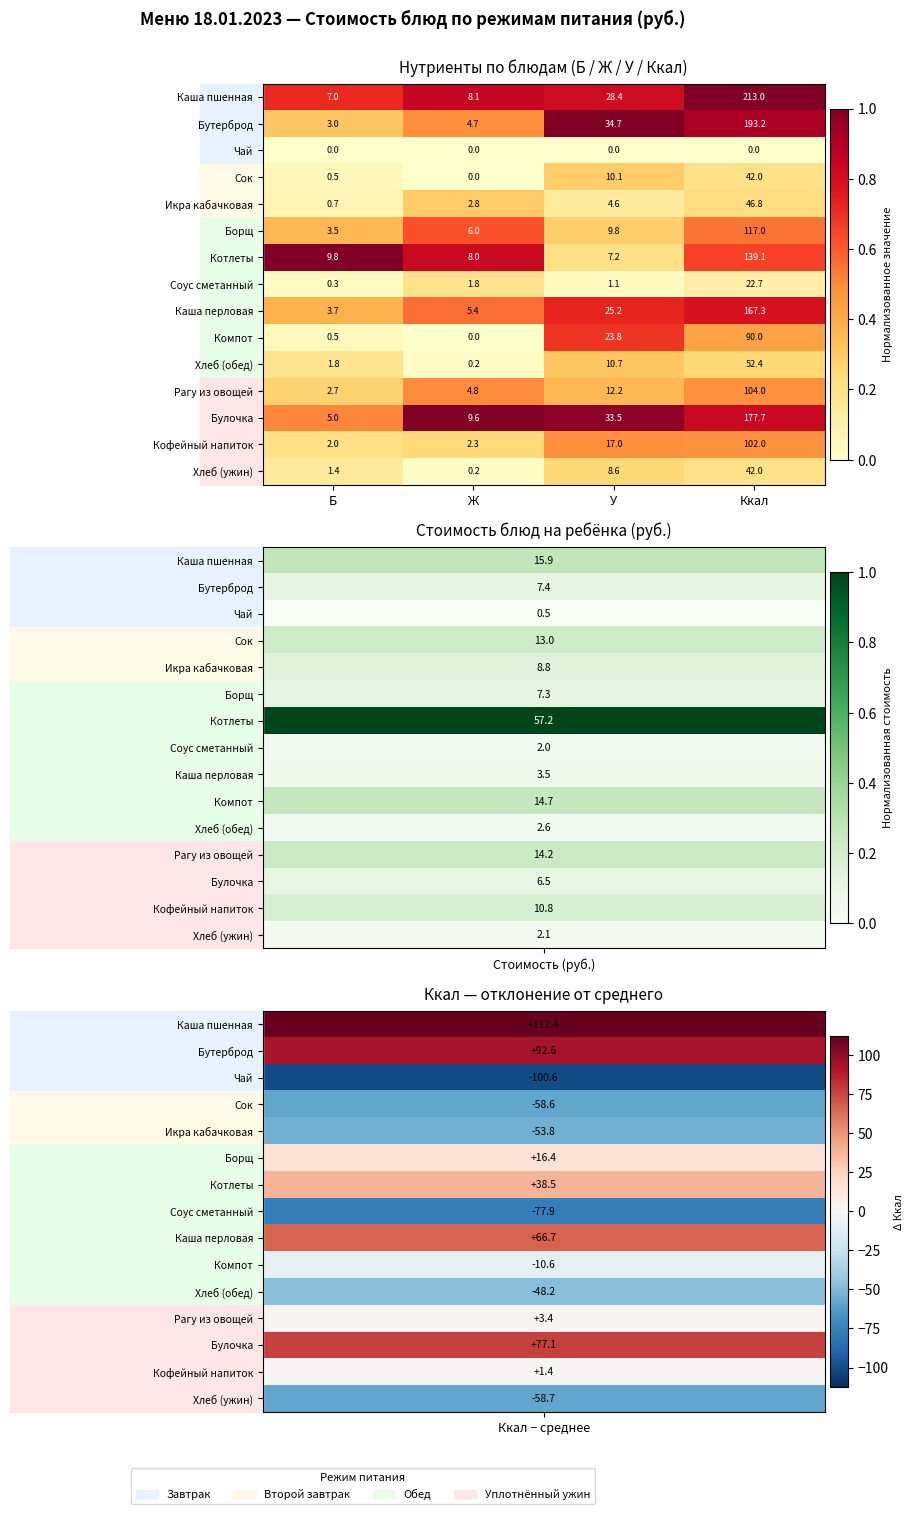

What is the difference between the highest and lowest values at У?

34.7